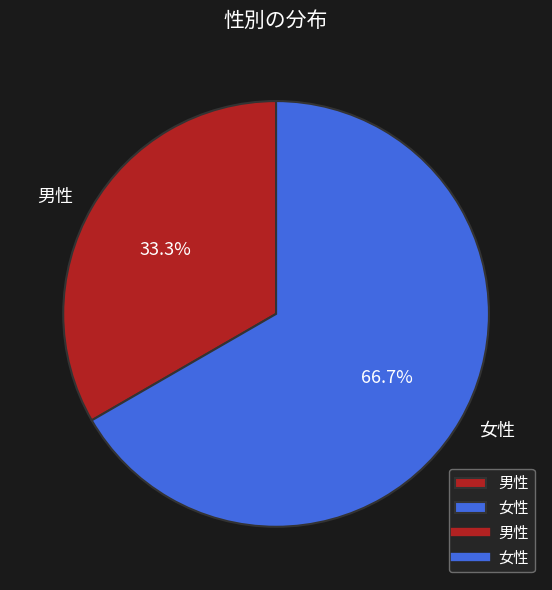

How many slices are in this pie chart?

2